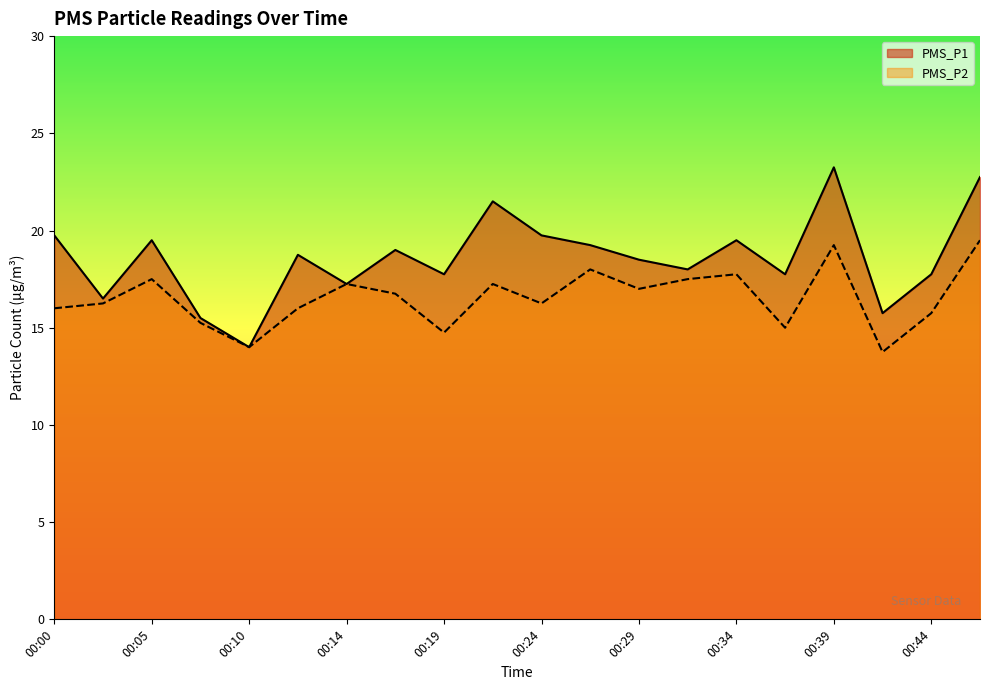

How many values in the PMS_P1 series exceed 18?

11